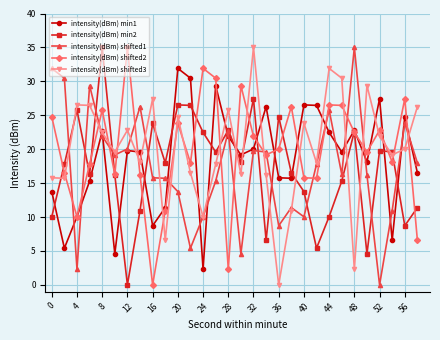

What is the greatest value displayed?

35.0